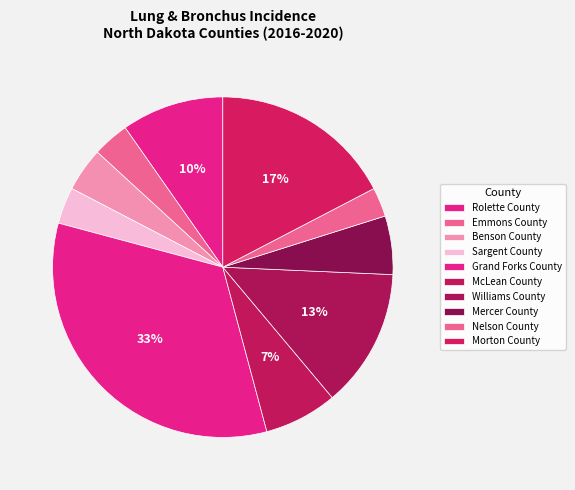

Count the number of slices in the pie.

10